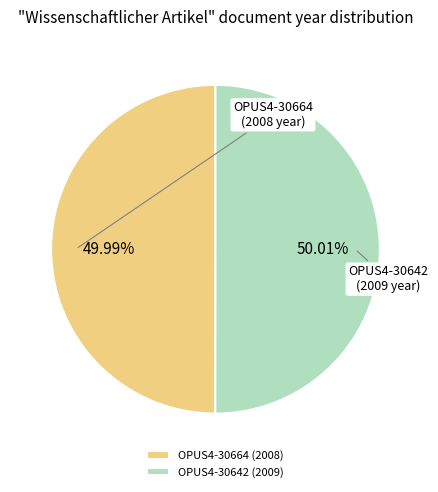

Approximately how many times larger is the value at OPUS4-30664 compared to OPUS4-30642?

1.0